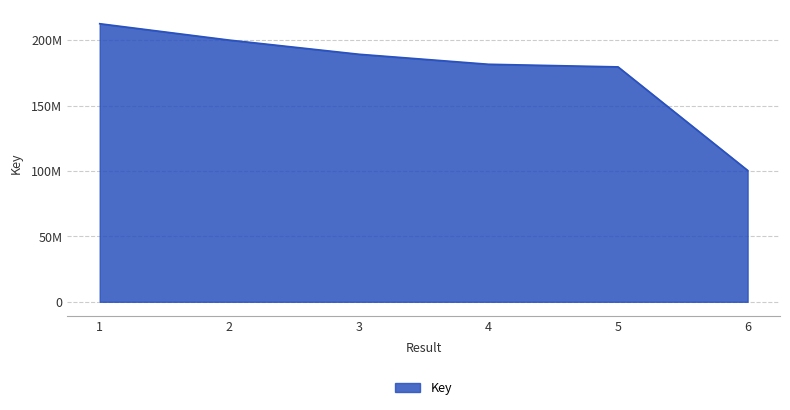

What value does the data have at 6, to the nearest 10?

100479570